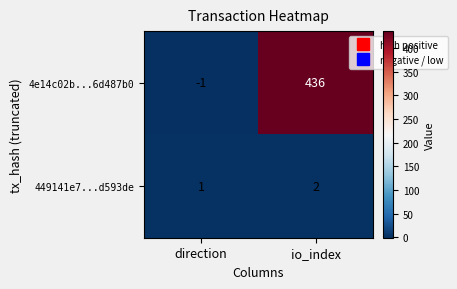

Which series has the largest total across all categories?

4e14c02b...6d487b0